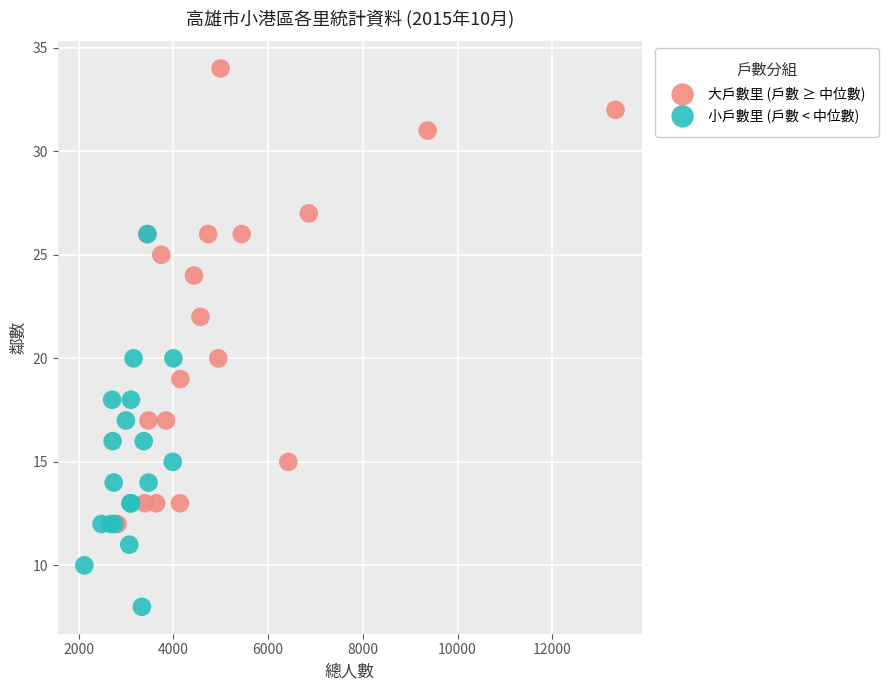

Which series has the widest spread of Y values?

大戶數里 (戶數 ≥ 中位數)